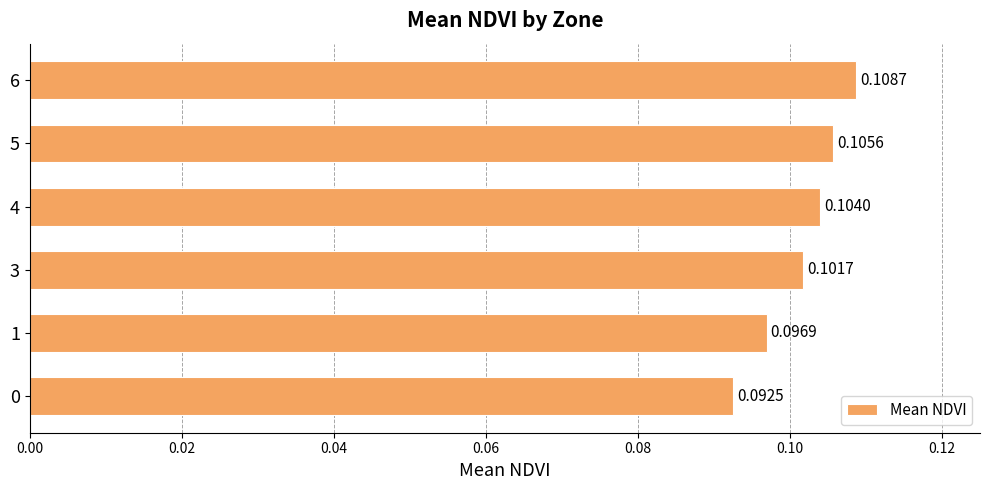

Rank the categories by value from lowest to highest.

0, 1, 3, 4, 5, 6